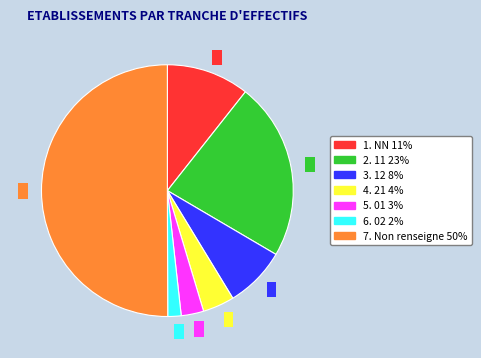

Combined, do 1 and 5 account for over 50%?

No